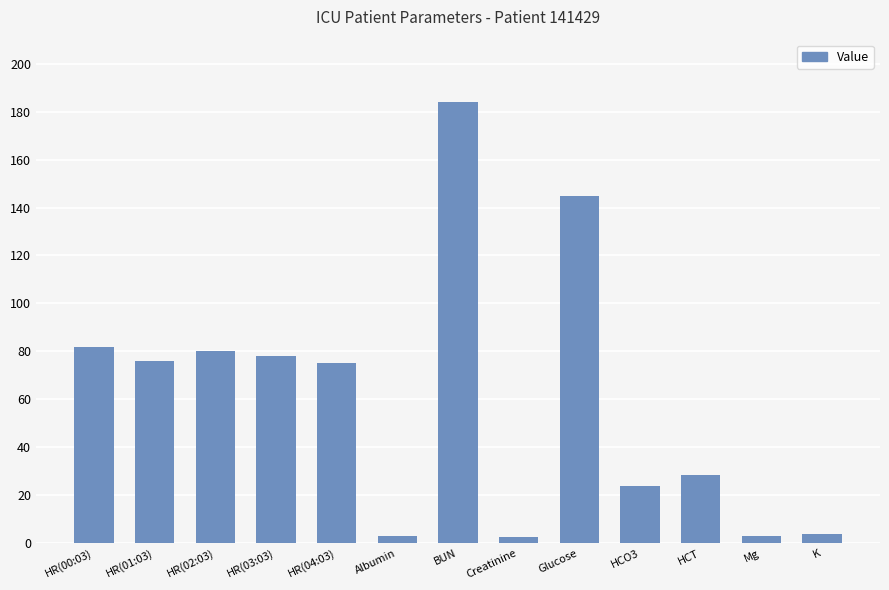

Does the chart contain any negative values?

No